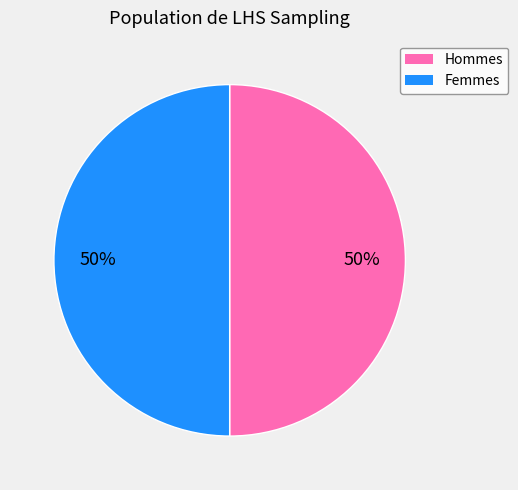

To the nearest percent, what is the average slice percentage?

50%